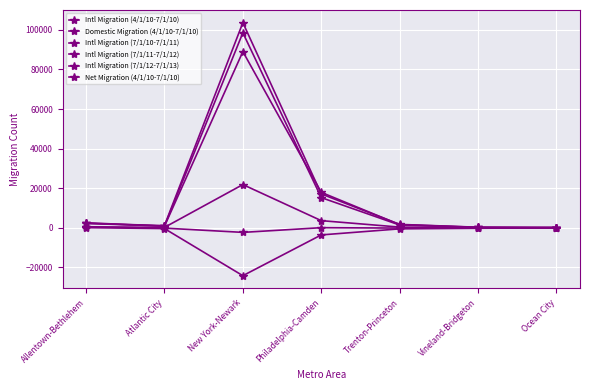

What is the label of the 4th point from the right?

Philadelphia-Camden